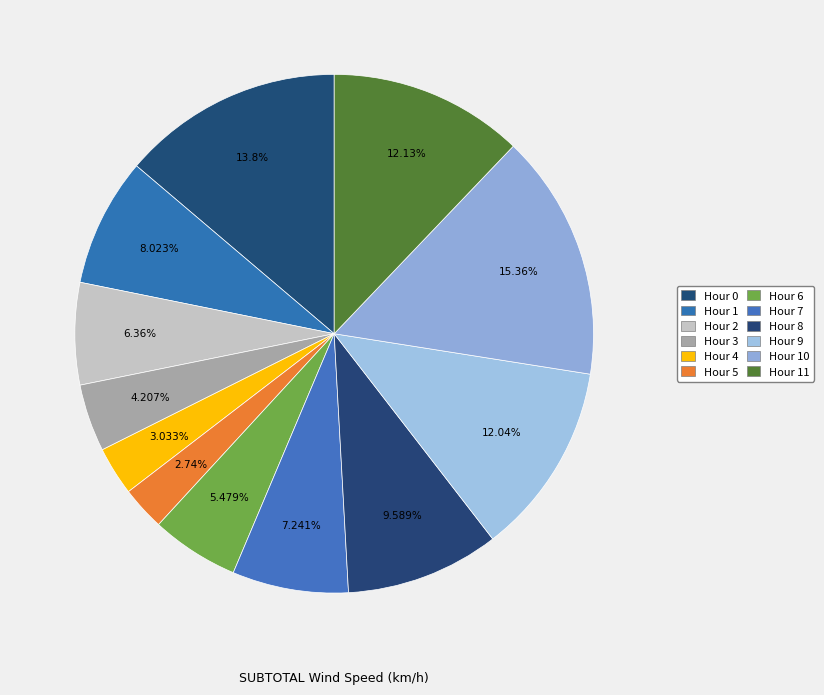

To the nearest percent, what is the difference between the largest and smallest slice percentages?

13%